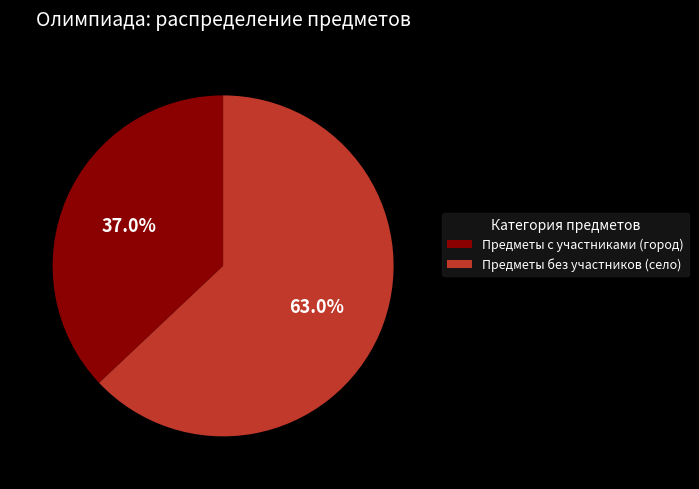

How much of the chart is everything except Предметы с участниками (город)?

63.0%